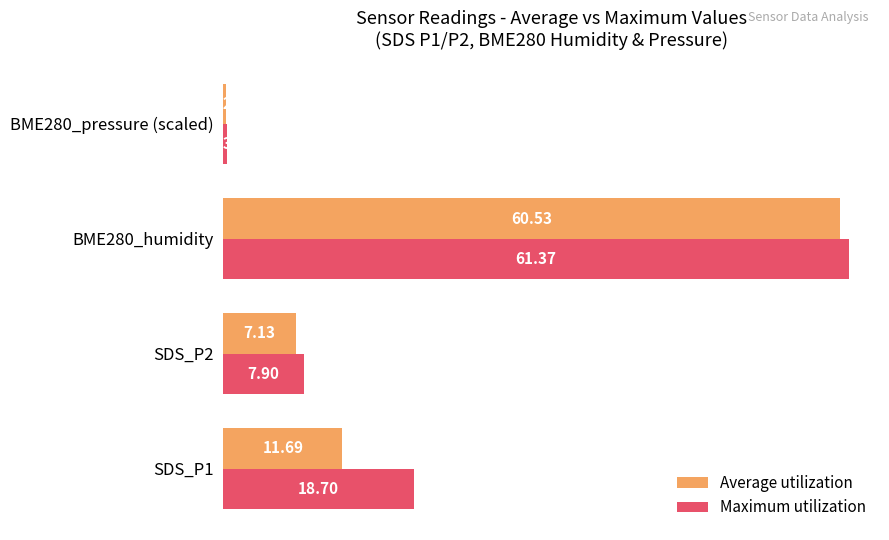

What is the sum of the Average utilization values at BME280_pressure (scaled) and SDS_P1?

12.0